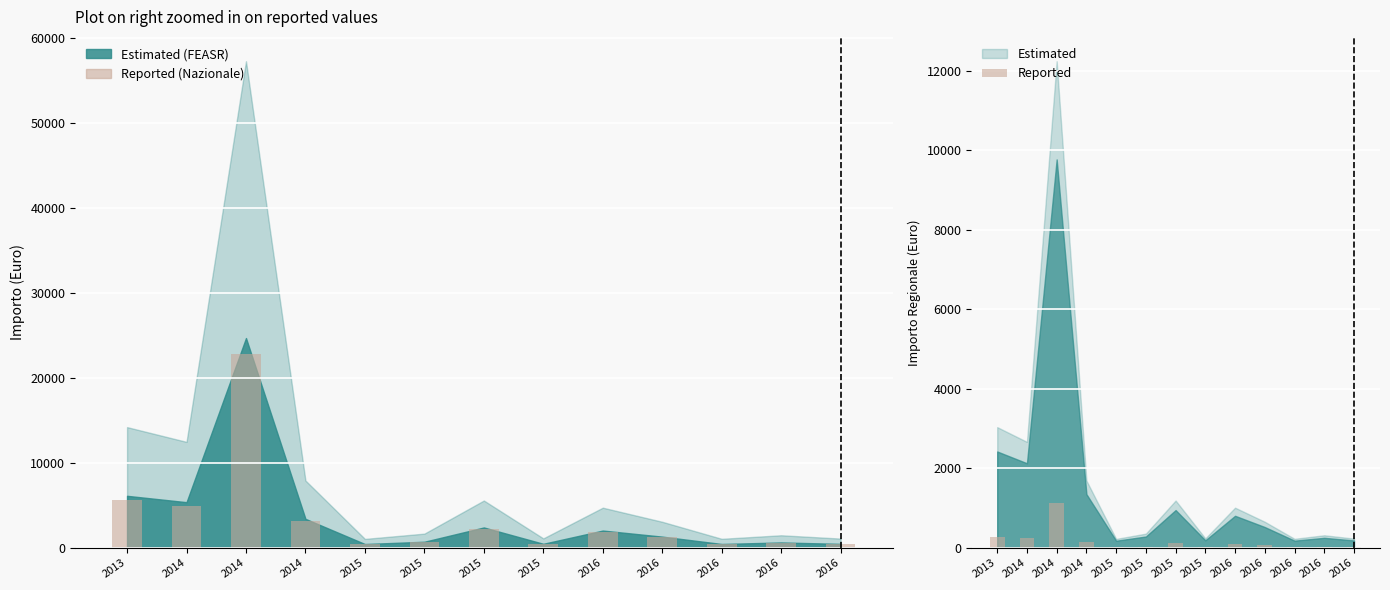

How many data points in Quota Nazionale are above 1223?

7